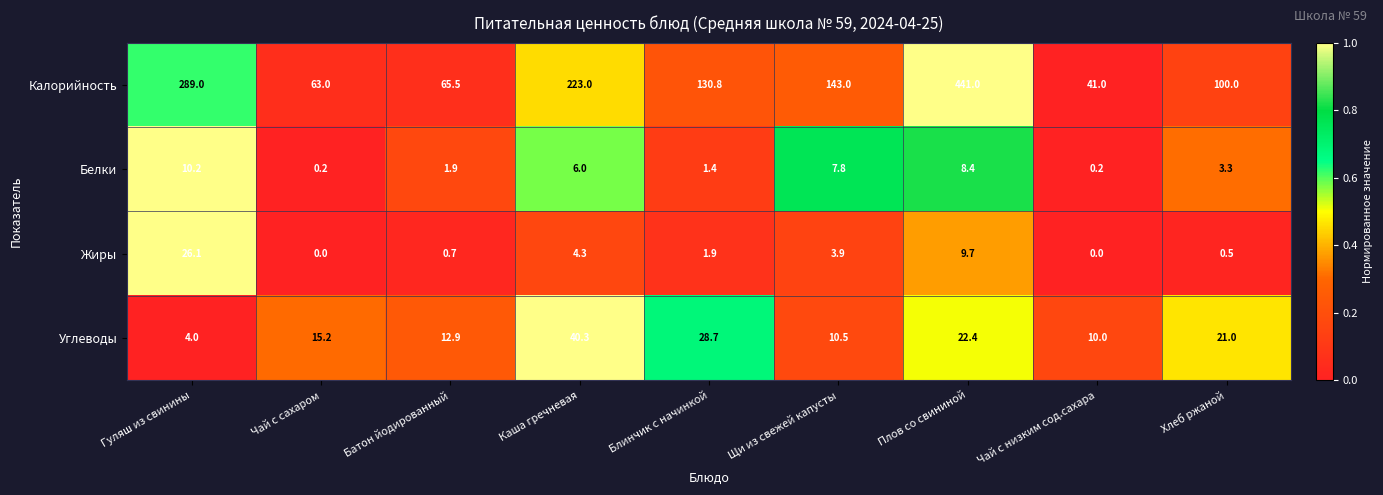

Where does the Жиры series first go above 1?

Гуляш из свинины